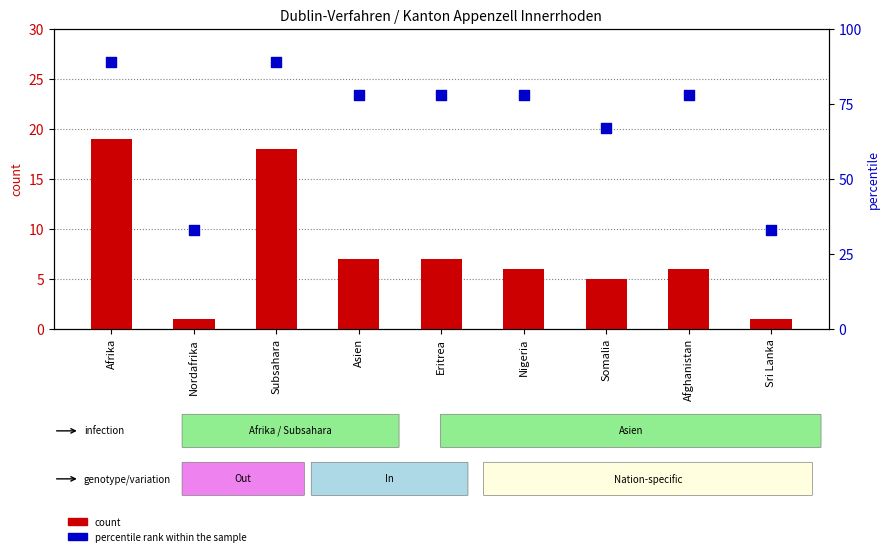

What is the total value across all series at Eritrea?

85